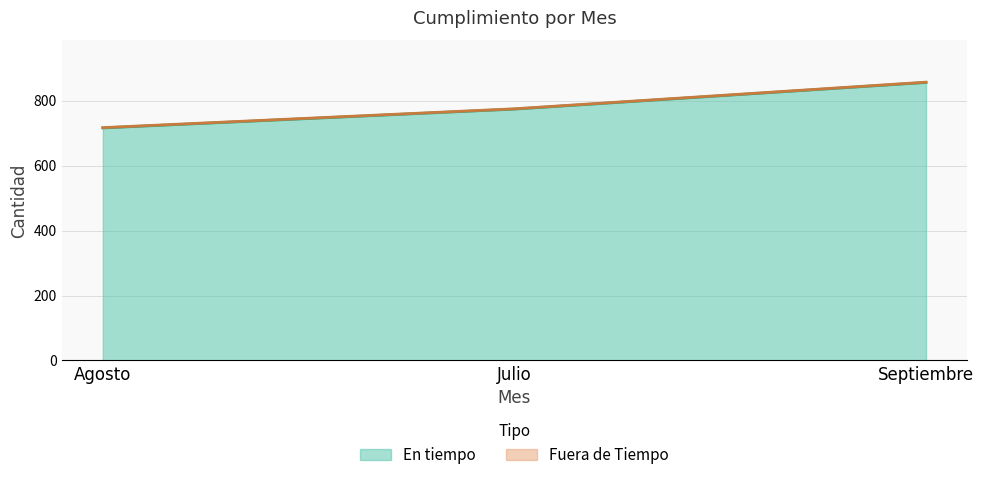

Rank the categories by value from highest to lowest.

Septiembre, Julio, Agosto